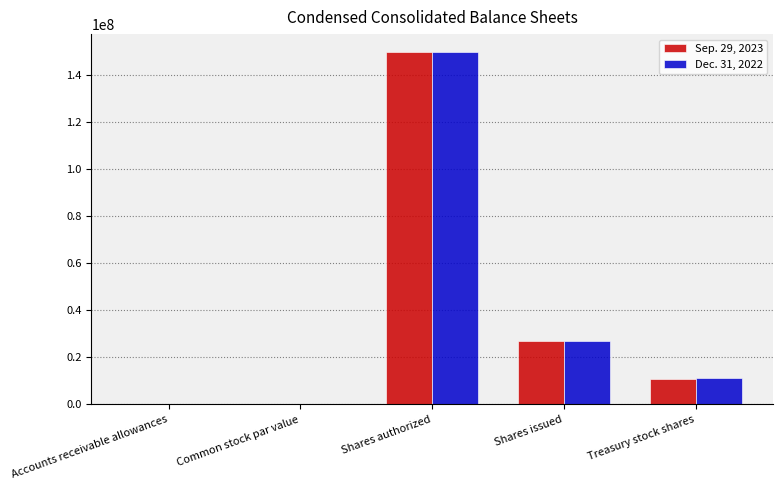

Where is Dec. 31, 2022 nearest to the value 75000000?

Shares issued